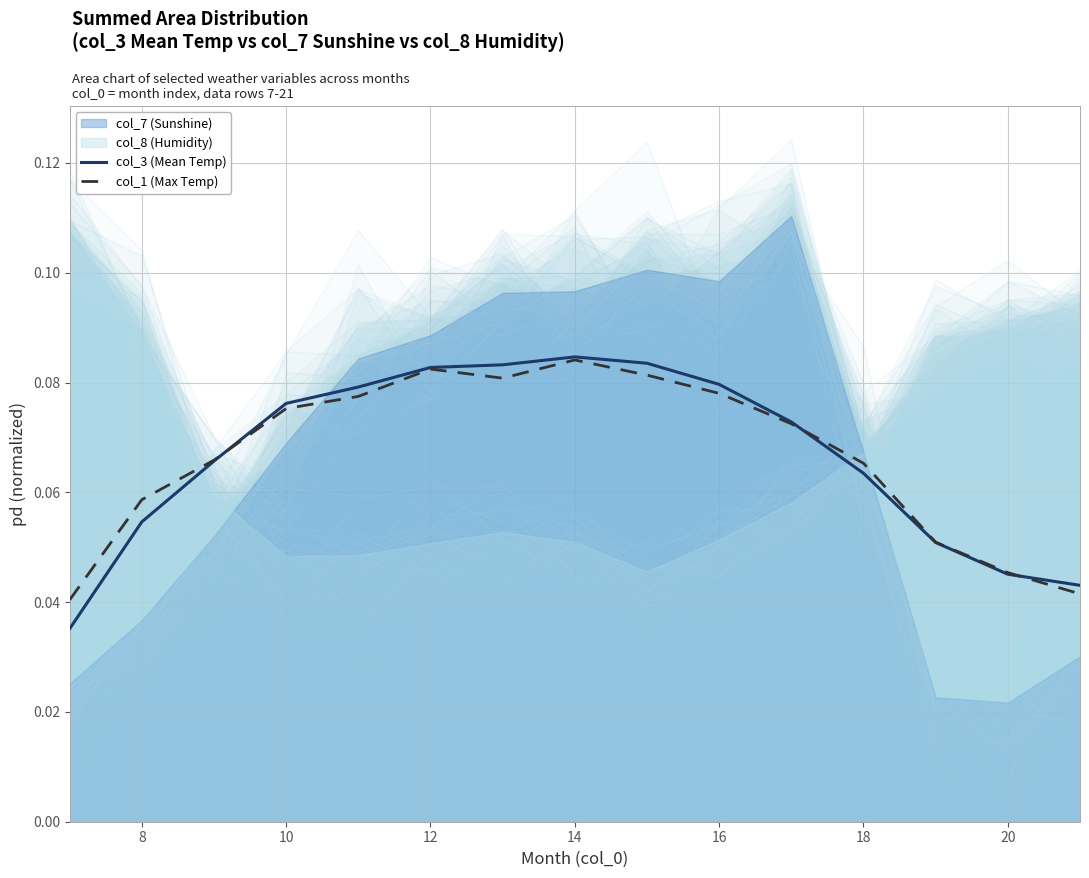

In col_3 (Mean Temp), how many points are higher than both neighbors (excluding endpoints)?

1